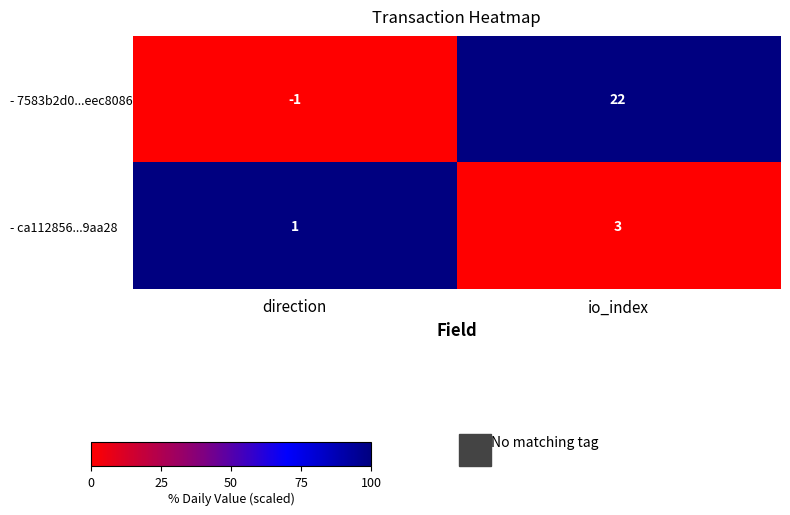

What is the spread (max minus min) of values at direction?

2